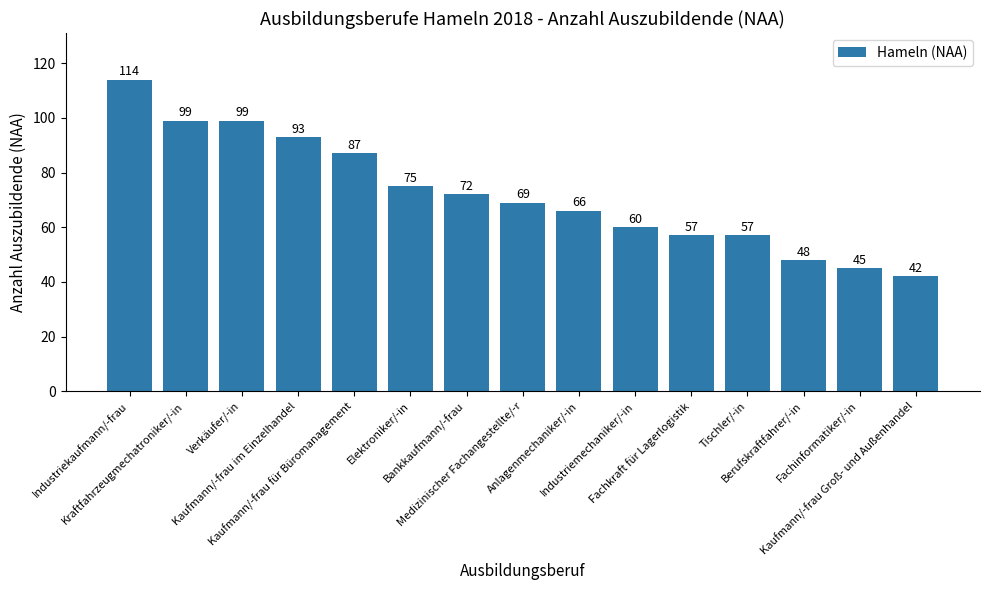

What is the change in value from Verkäufer/-in to Berufskraftfahrer/-in?

-51